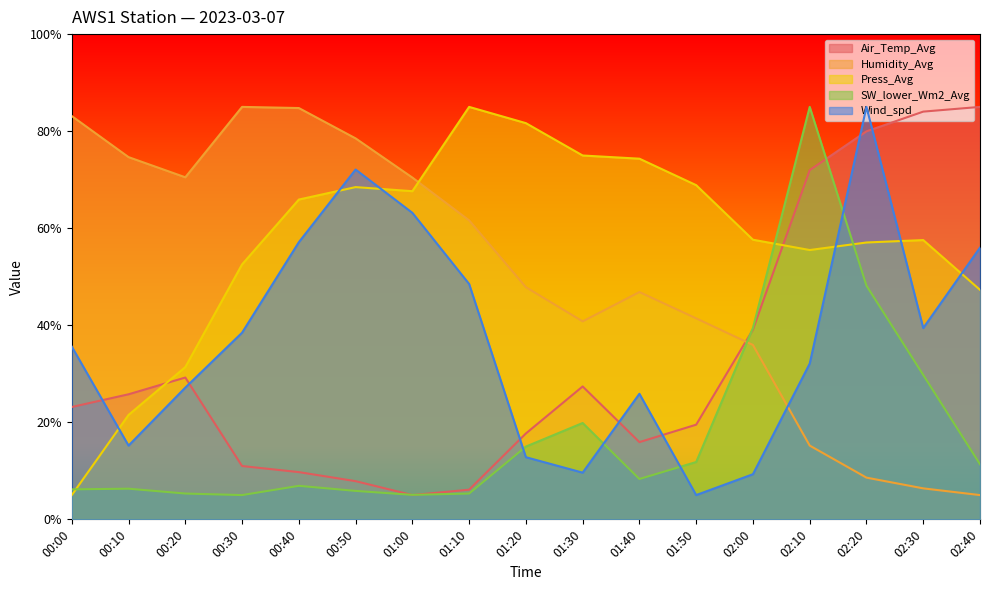

At which category does the chart reach its peak across all series?

02:40